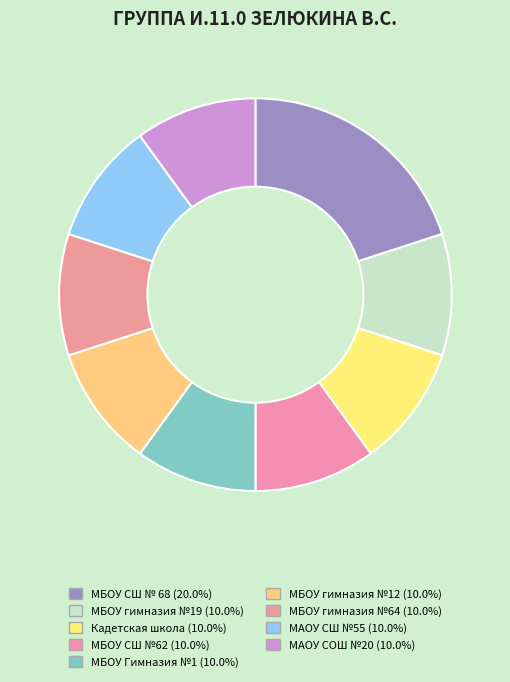

Does МАОУ СШ №55 represent more than half of the total?

No